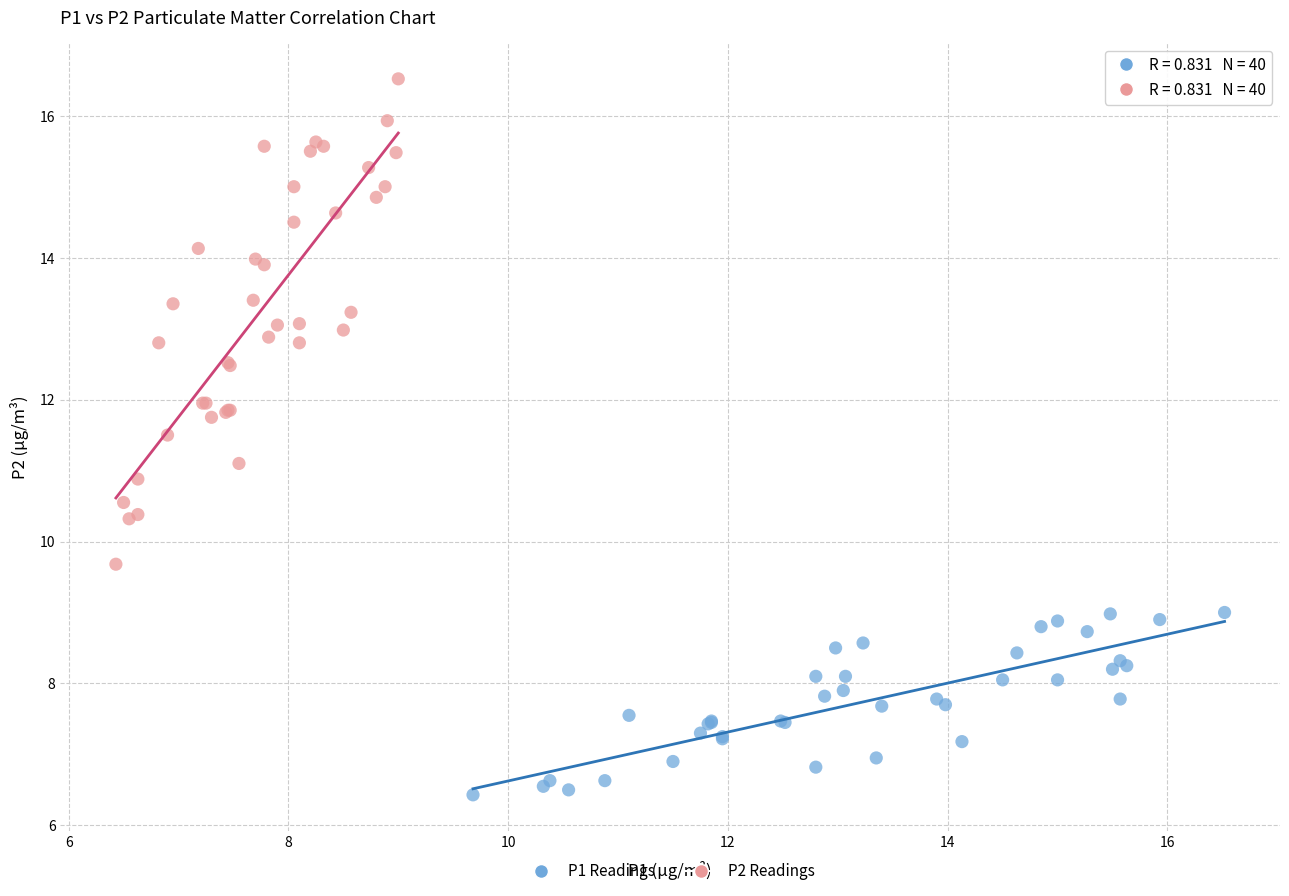

Which series reaches the minimum Y coordinate?

P1 Readings